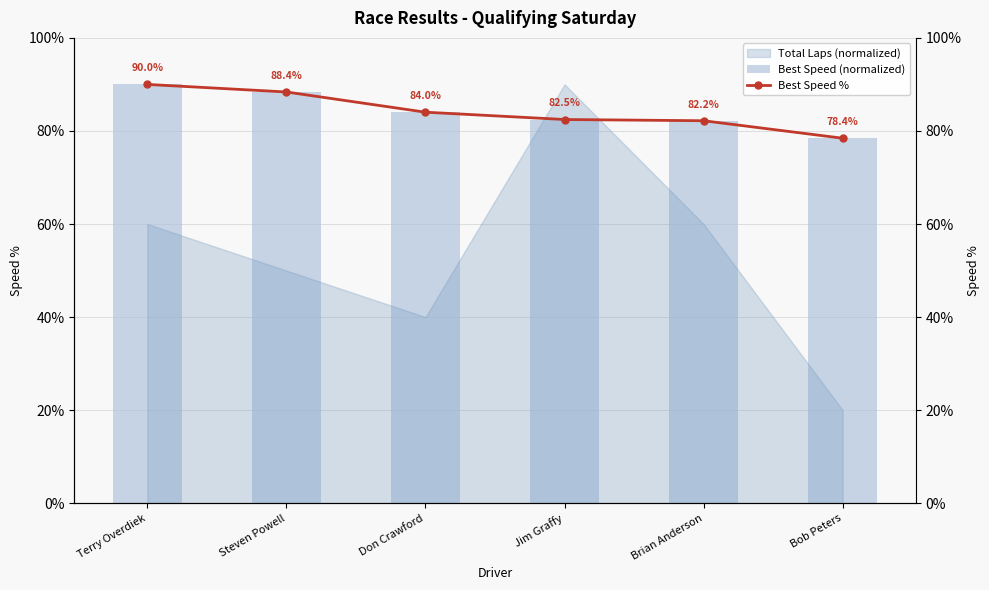

At which label does Best Speed (normalized) first exceed 84?

Terry Overdiek